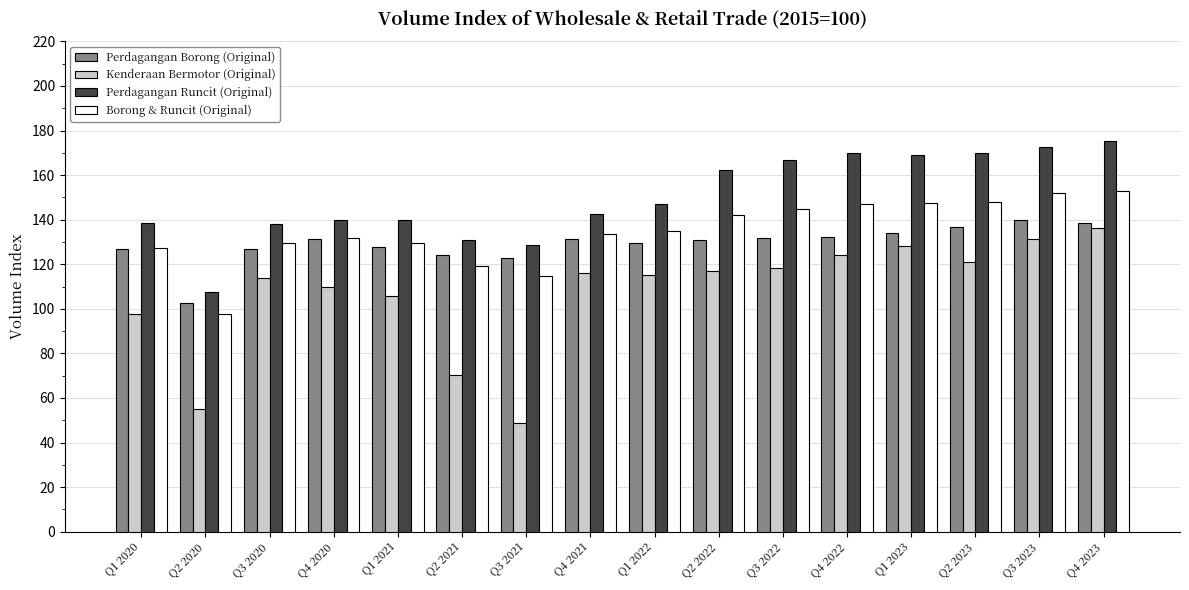

What value does the Borong & Runcit (Original) series have at Q2 2022?

142.2